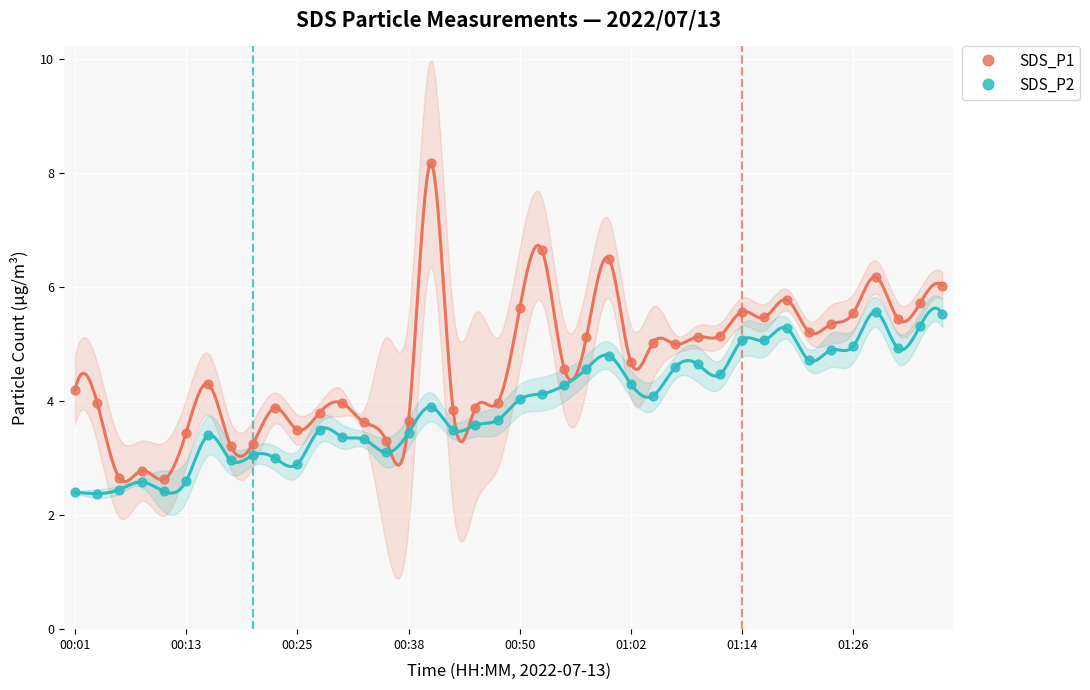

Which series has the largest Y range (max minus min)?

SDS_P1